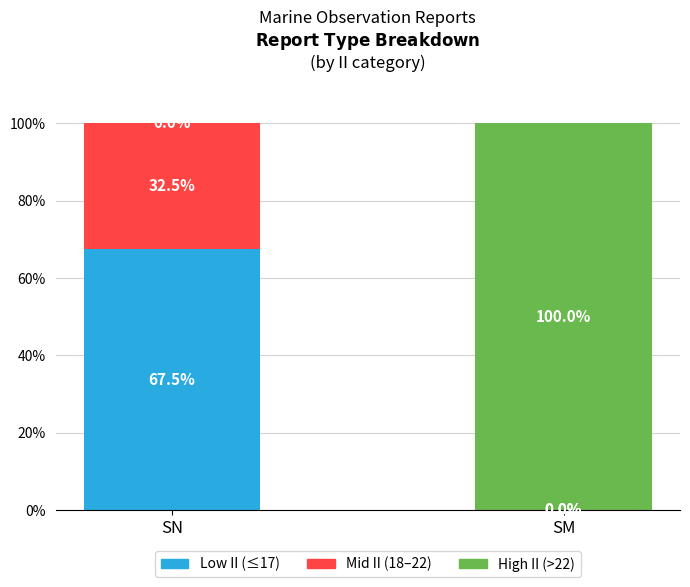

At which label does Low II (≤17) first exceed 67?

SN